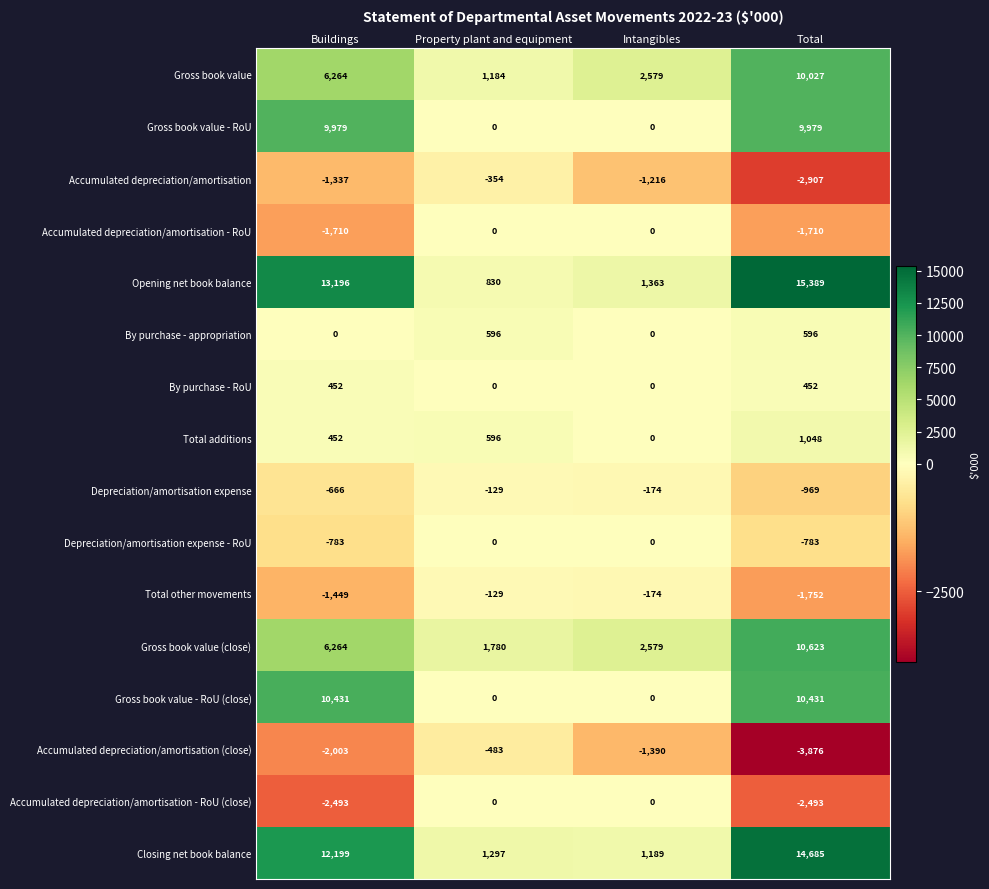

What is the total value across all series at Intangibles?

4756